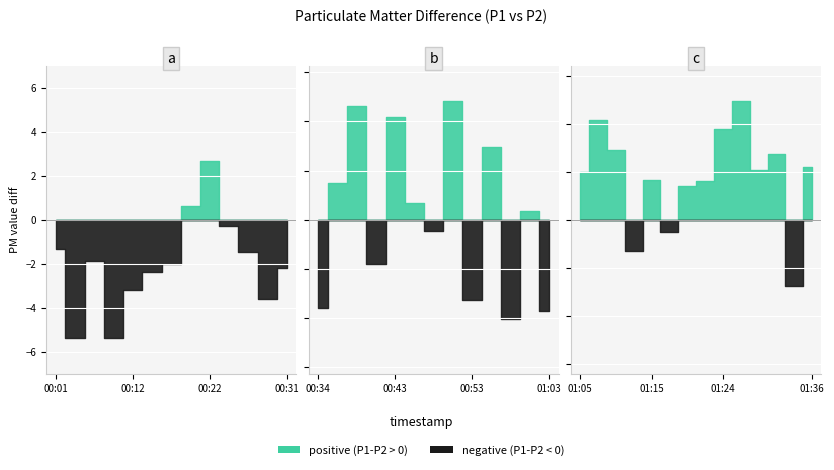

What is the label of the 10th point from the right?

01:15